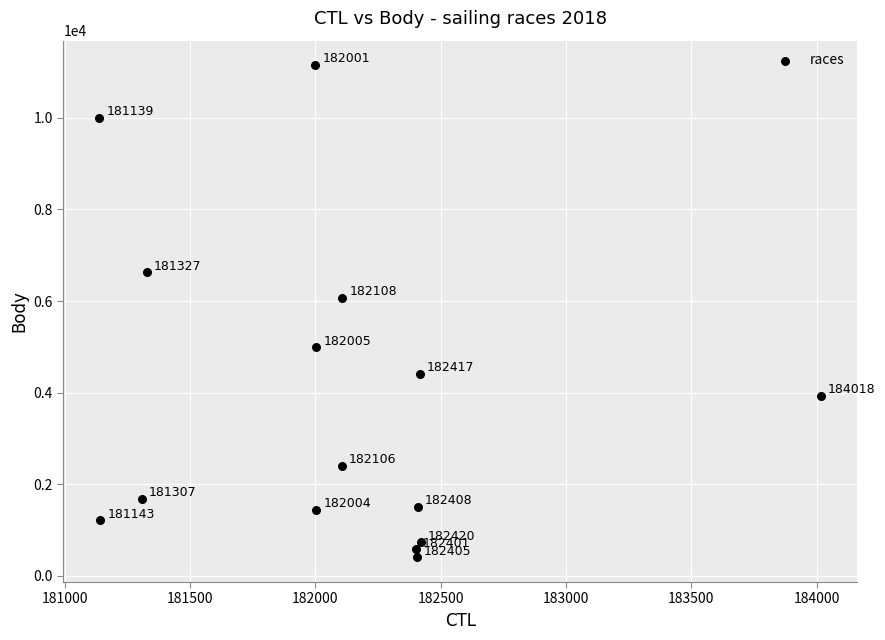

What is the range of X values (max minus min)?

2879